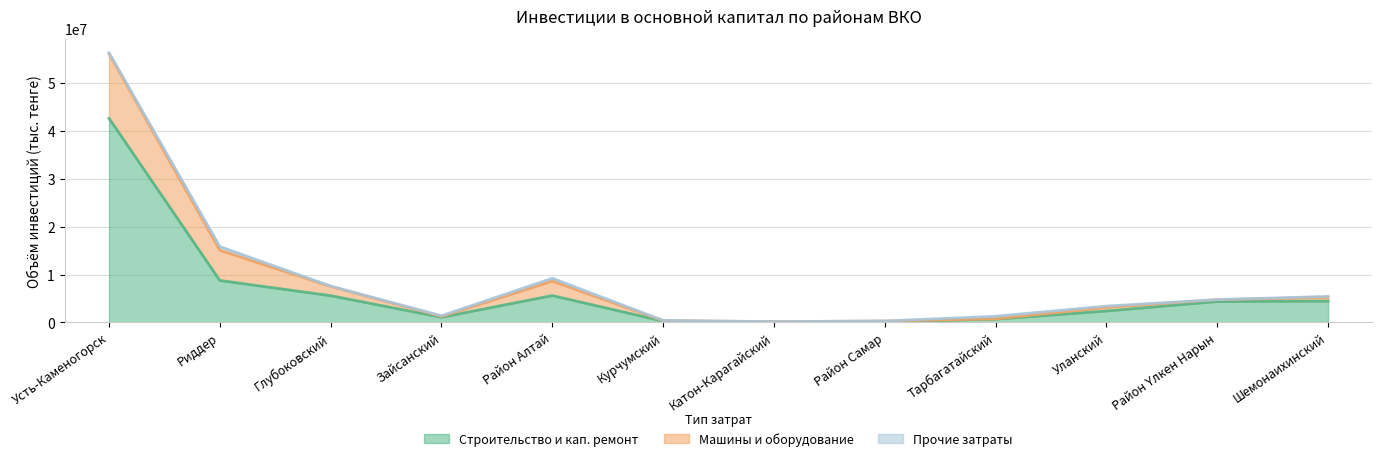

True or false: Машины и оборудование has a value of 81292 at Зайсанский.

False